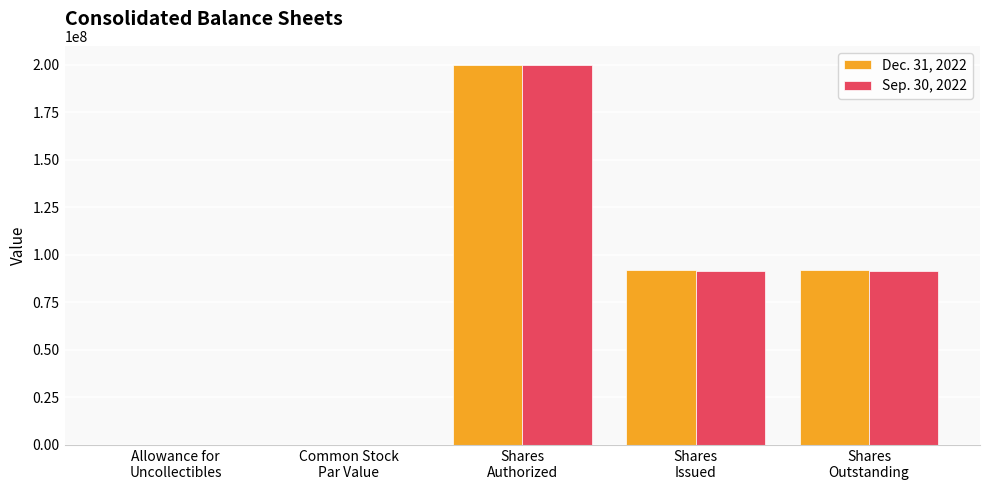

What is the total value across all series at Allowance for
Uncollectibles?

84153